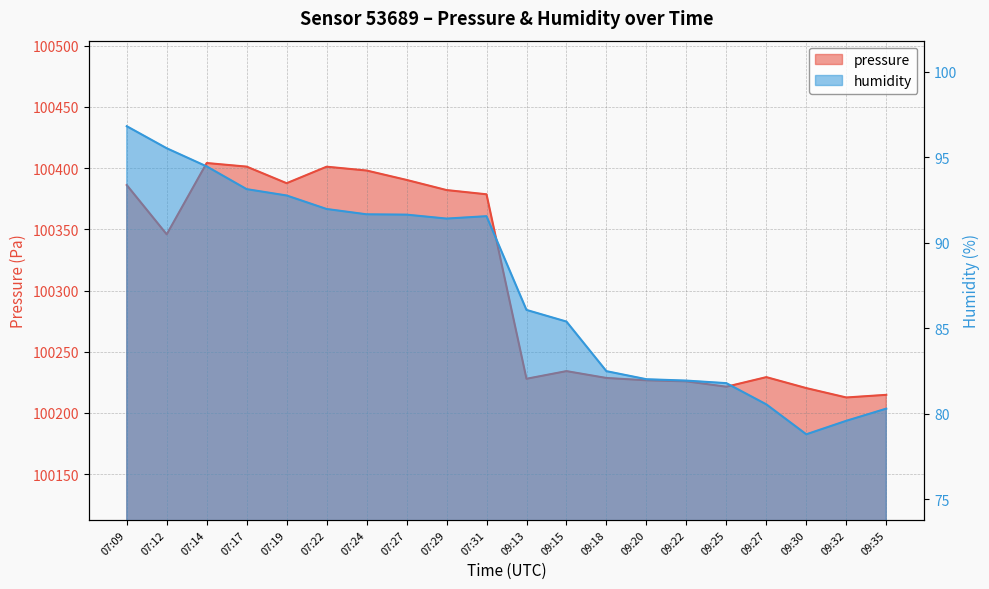

Where does the humidity series first go above 91?

07:09